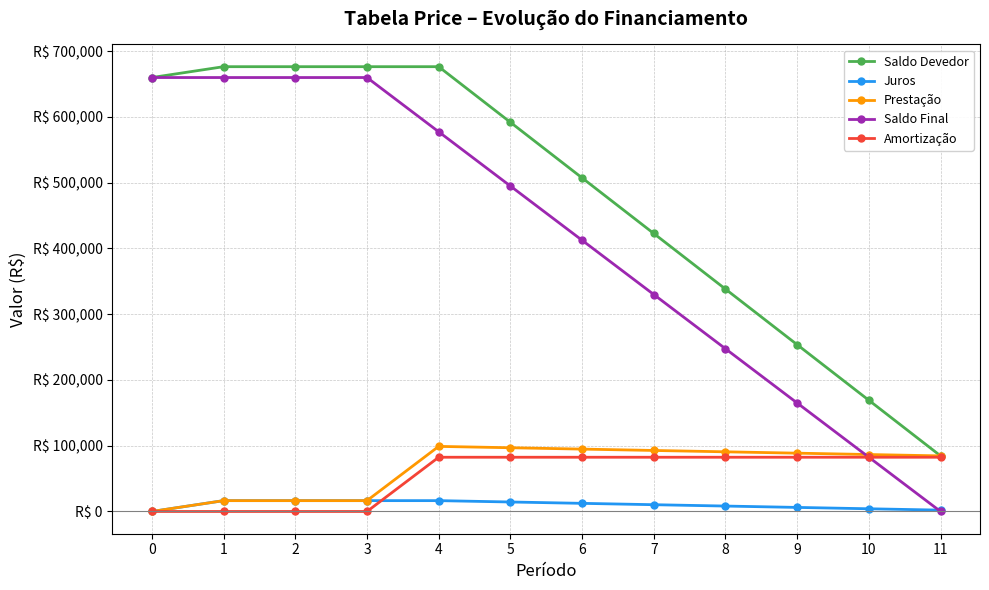

What is the difference between the maximum and minimum values in the Saldo Devedor series?

591937.5